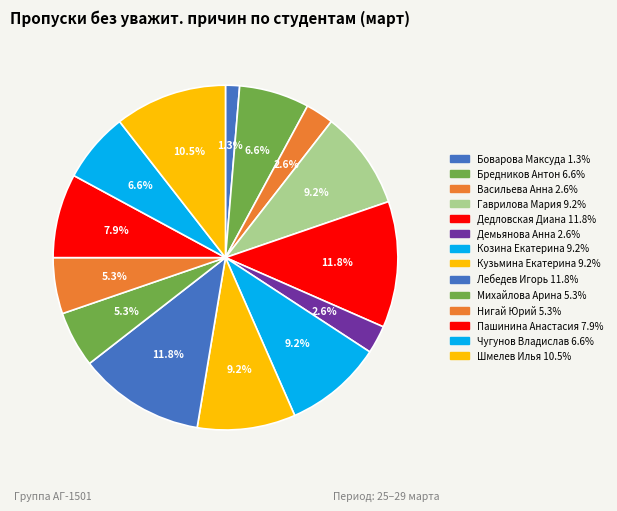

To the nearest percent, what is the difference between the largest and smallest slice percentages?

11%